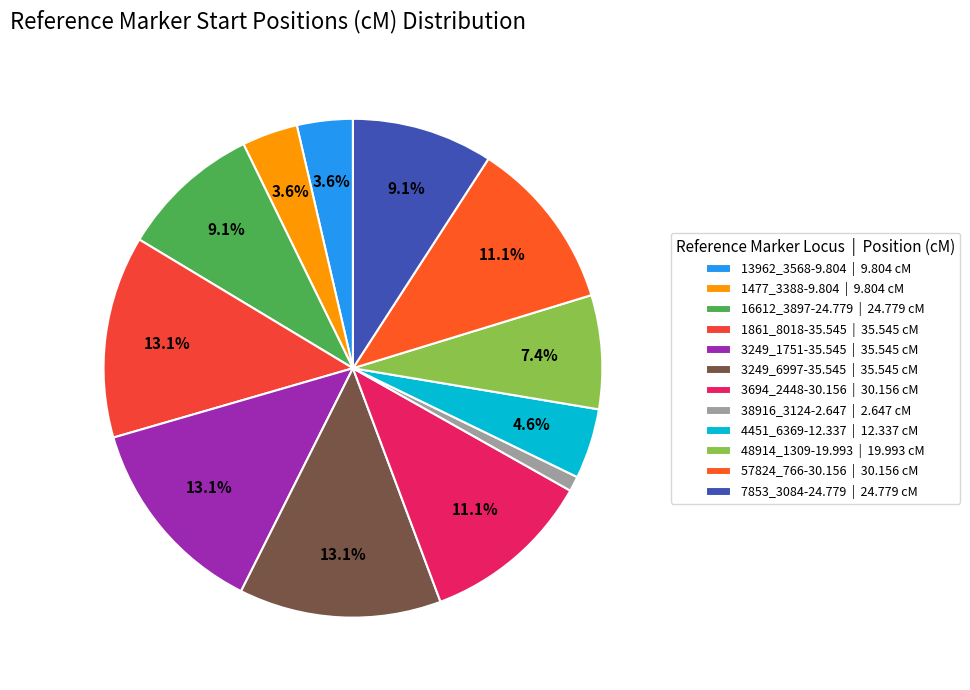

To the nearest percent, what is the difference between the largest and smallest slice percentages?

12%